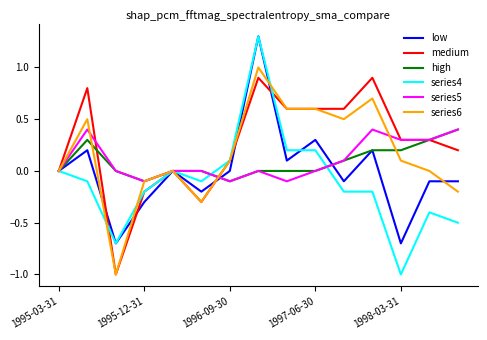

Which series has the widest spread of values?

series4